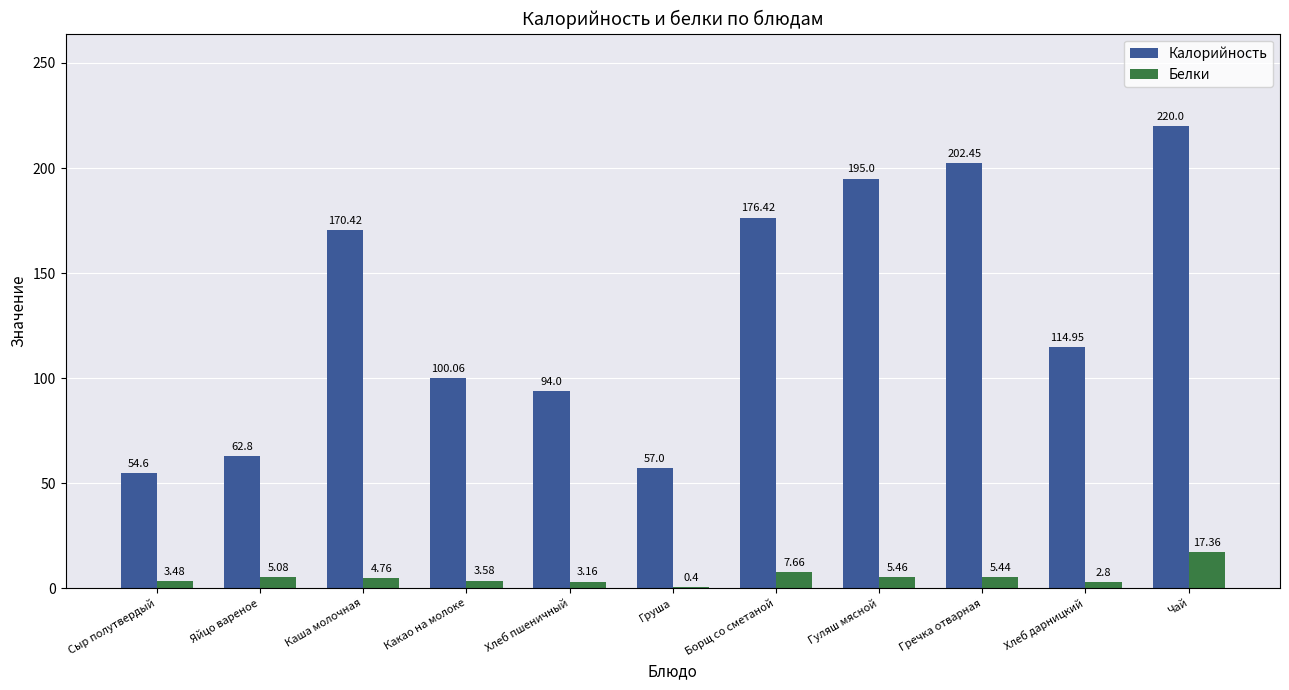

The value of Калорийность at Груша is 16.7. True or false?

False